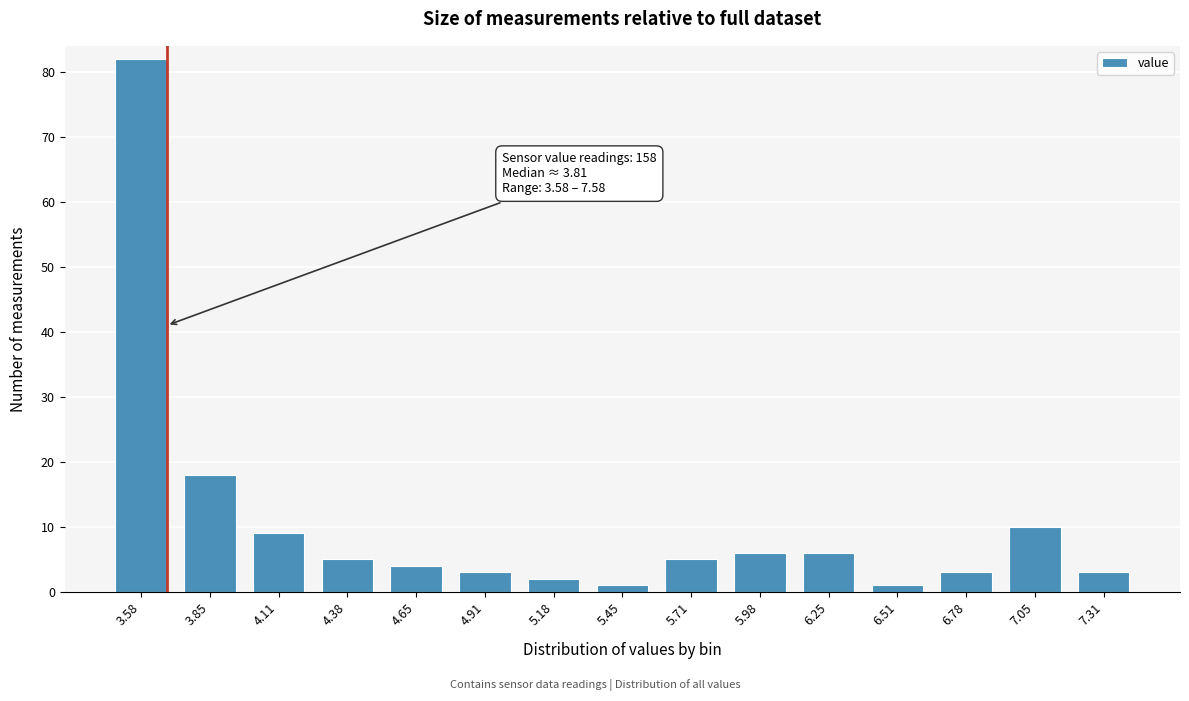

Reading right to left, list all the values displayed in this chart.

3	10	3	1	6	6	5	1	2	3	4	5	9	18	82